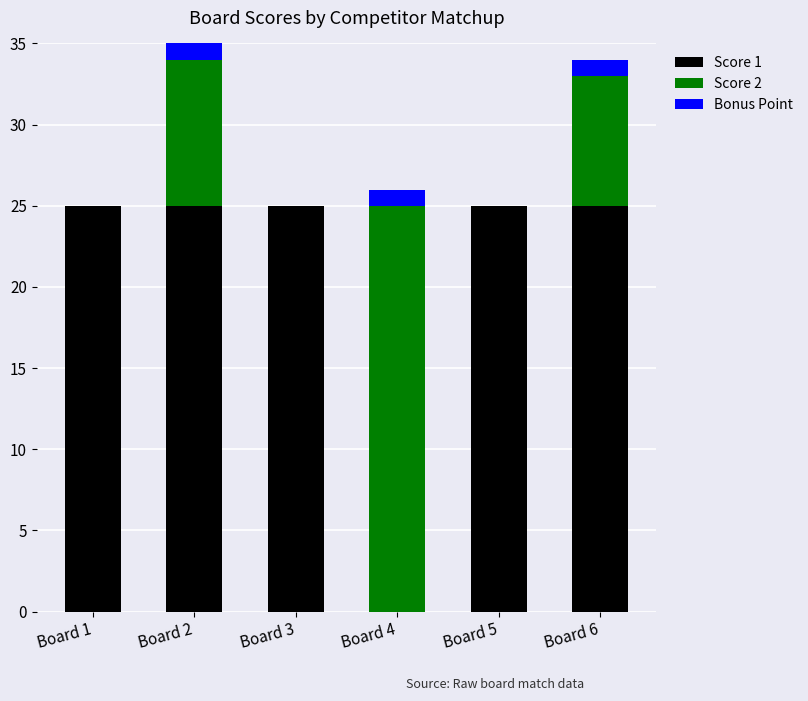

The Score 1 series shows 16 at Board 3. True or false?

False